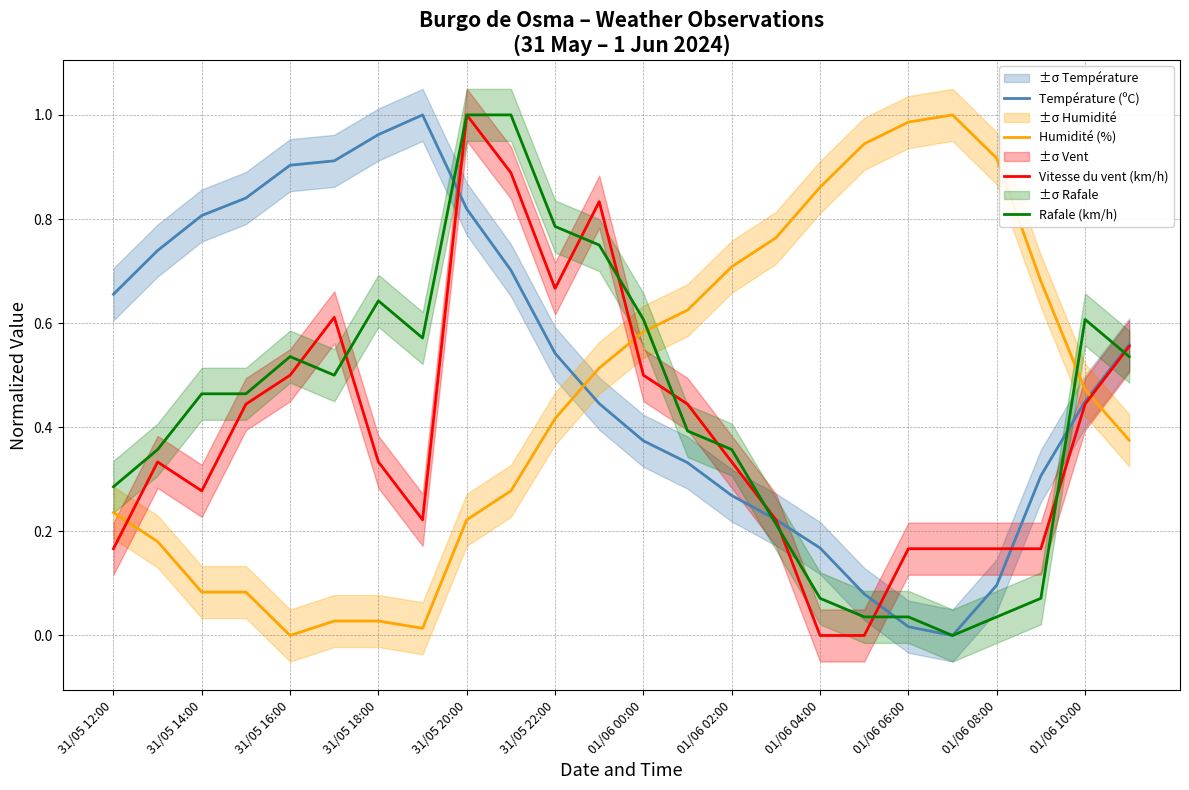

How many times do Vitesse du vent (km/h) and Humidité (%) cross each other?

3